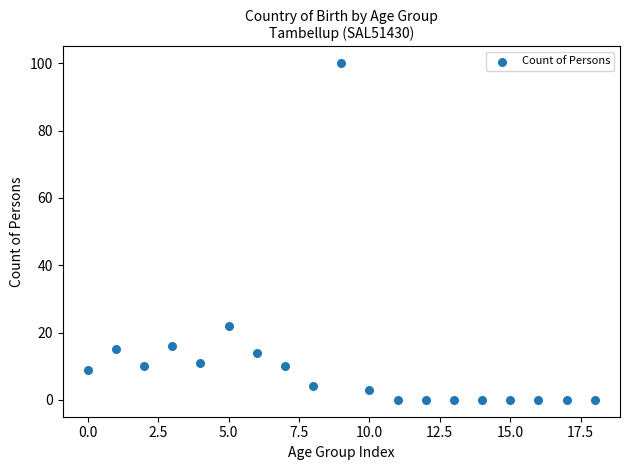

What Y value in the scatter plot is closest to 50?

22